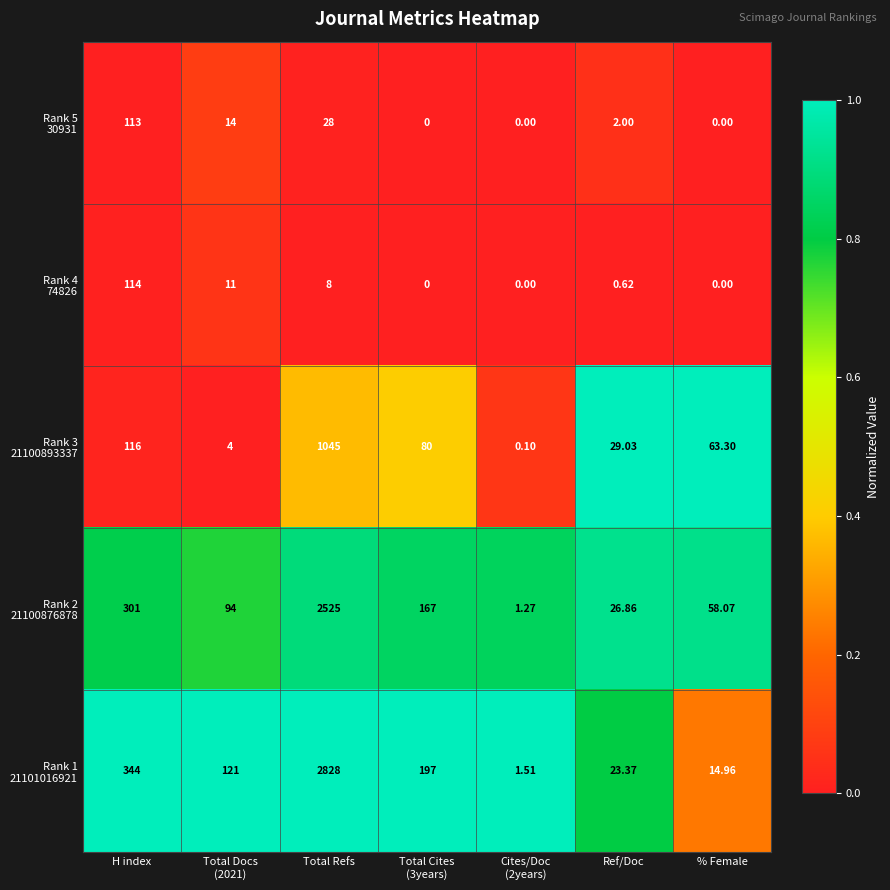

Which label corresponds to the largest value in the chart?

Total Refs